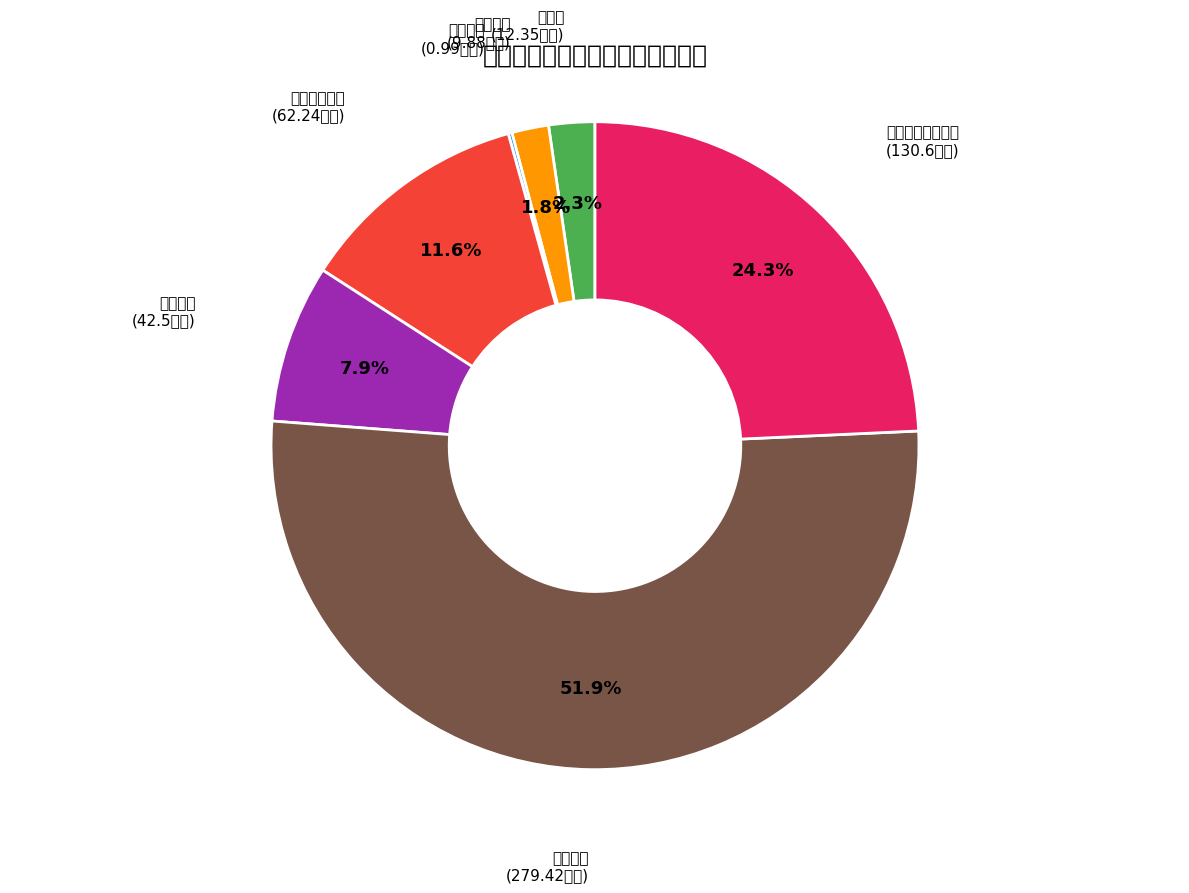

Is there a majority slice in this chart?

Yes